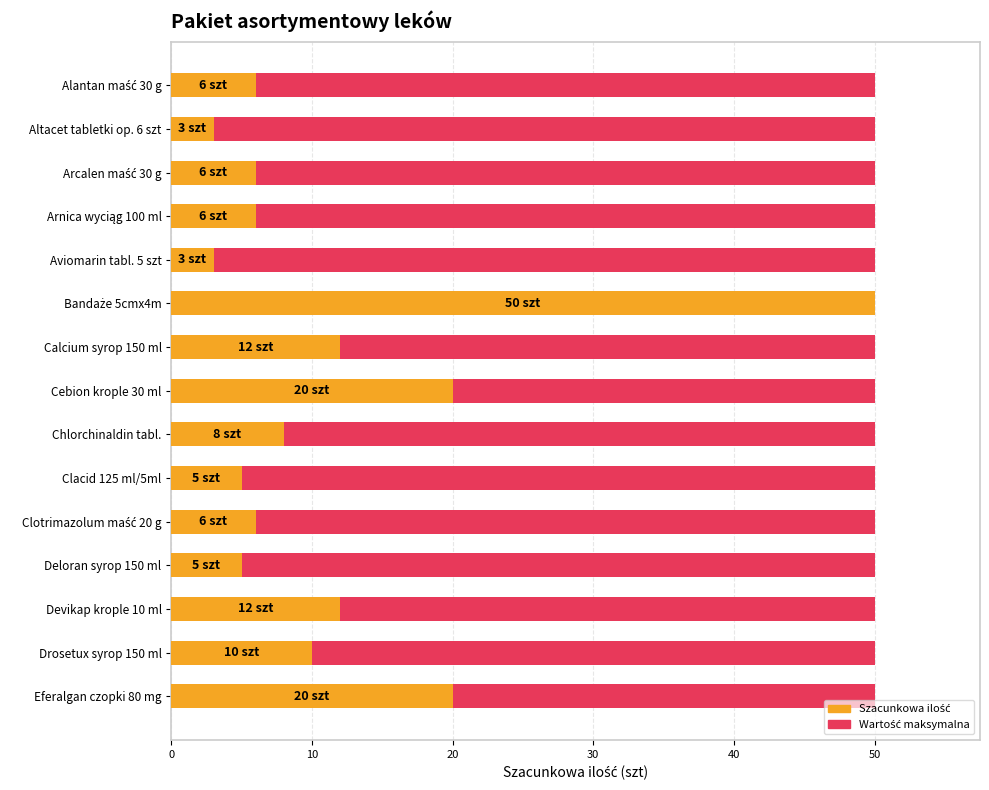

Is it true that Szacunkowa ilość equals 1.9 at Arcalen maść 30 g?

False